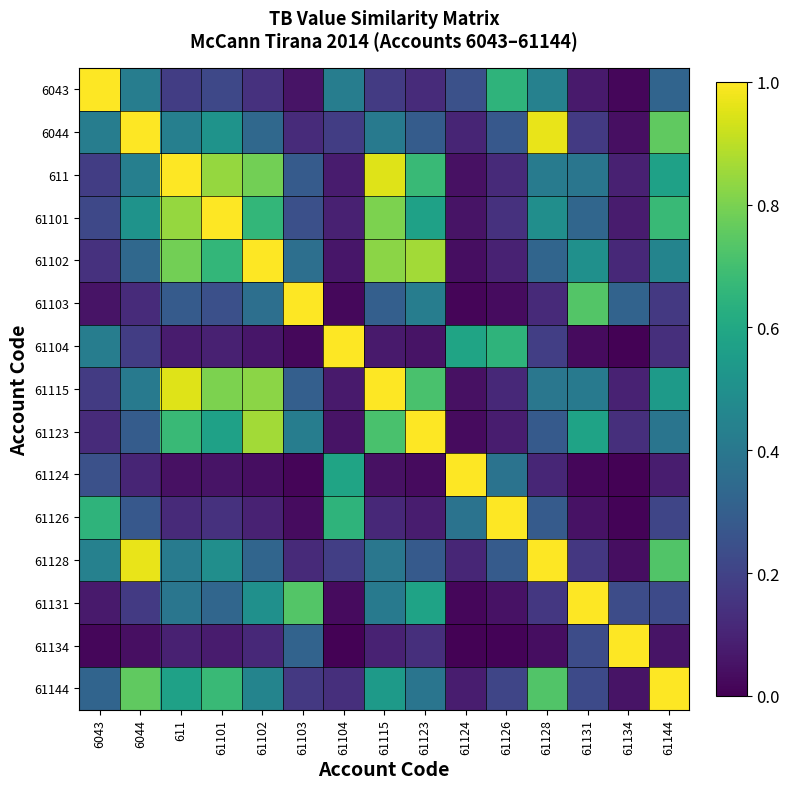

What is the spread (max minus min) of values at 61134?

1.0